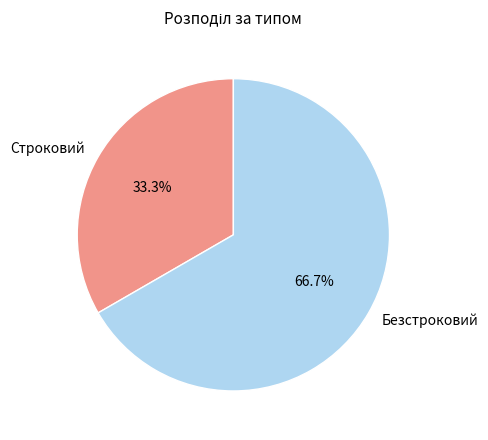

To the nearest percent, what is the average slice percentage?

50%